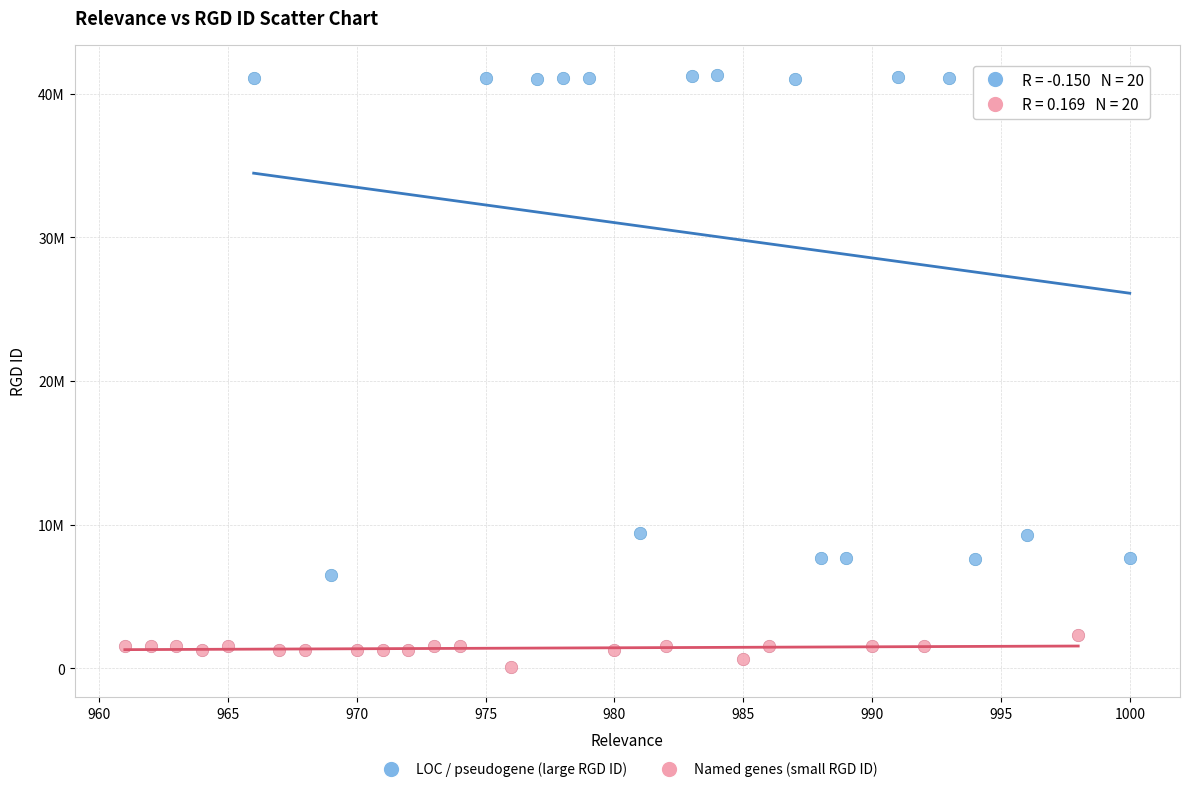

What are all the series names shown in the legend?

LOC / pseudogene (large RGD ID), Named genes (small RGD ID)